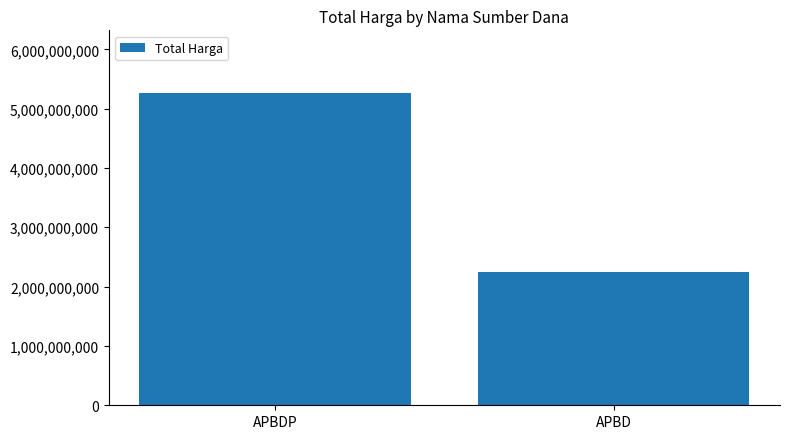

Which has a higher value, APBDP or APBD?

APBDP